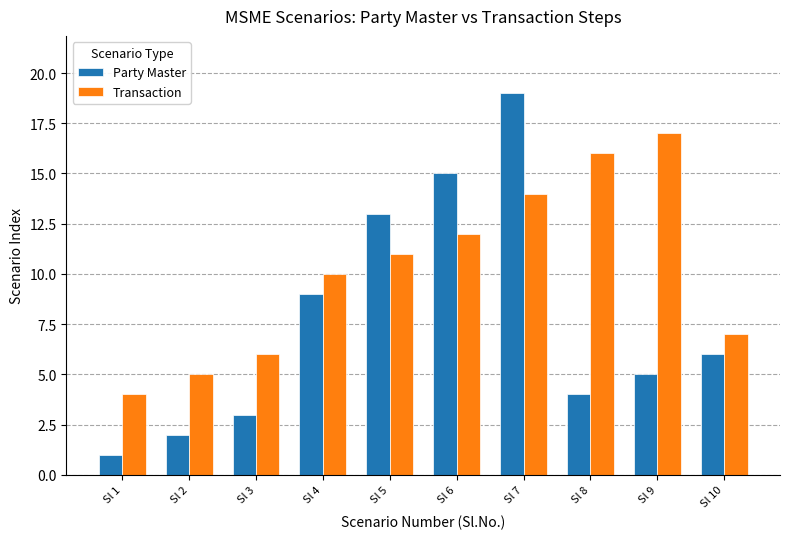

Read the Party Master value at Sl 7, to the nearest 10.

20